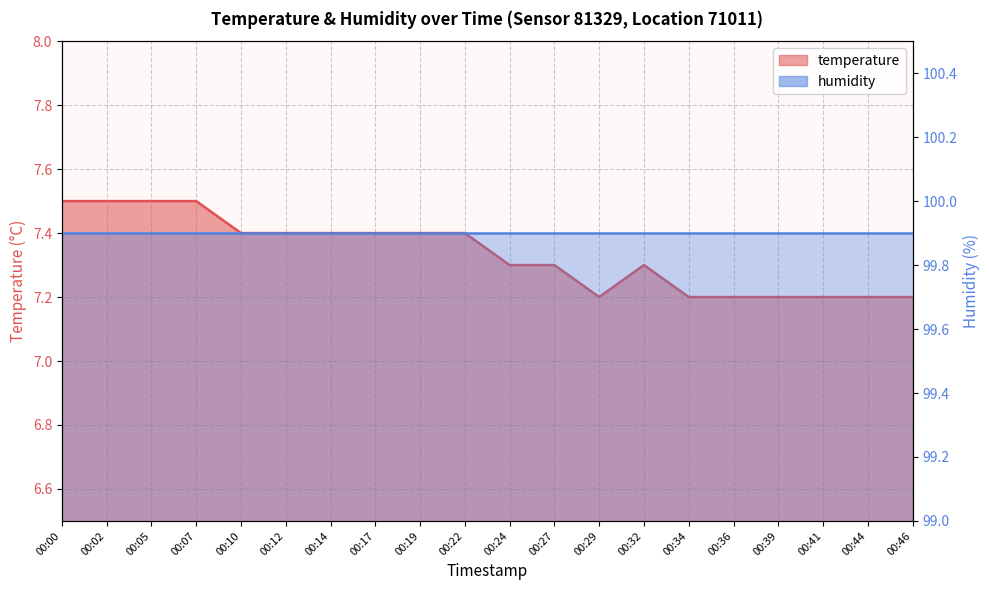

What is the value of the 15th point from the left?

7.2